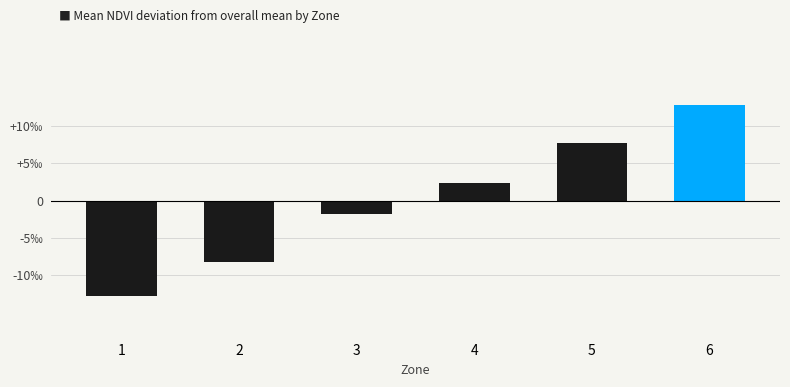

Reading left to right, transcribe all the data shown in this chart.

1=-0.0	2=-0.0	3=-0.0	4=0.0	5=0.0	6=0.0